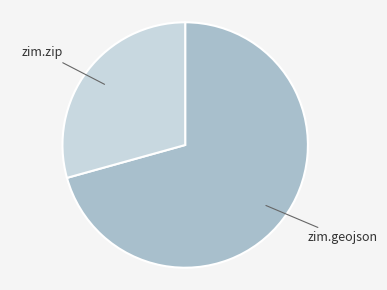

Count the number of slices in the pie.

2